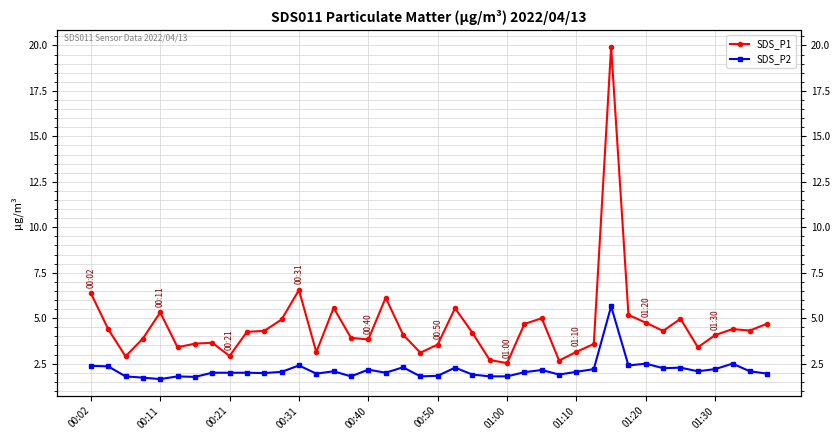

Is it true that SDS_P2 equals 1.8 at 15?

True